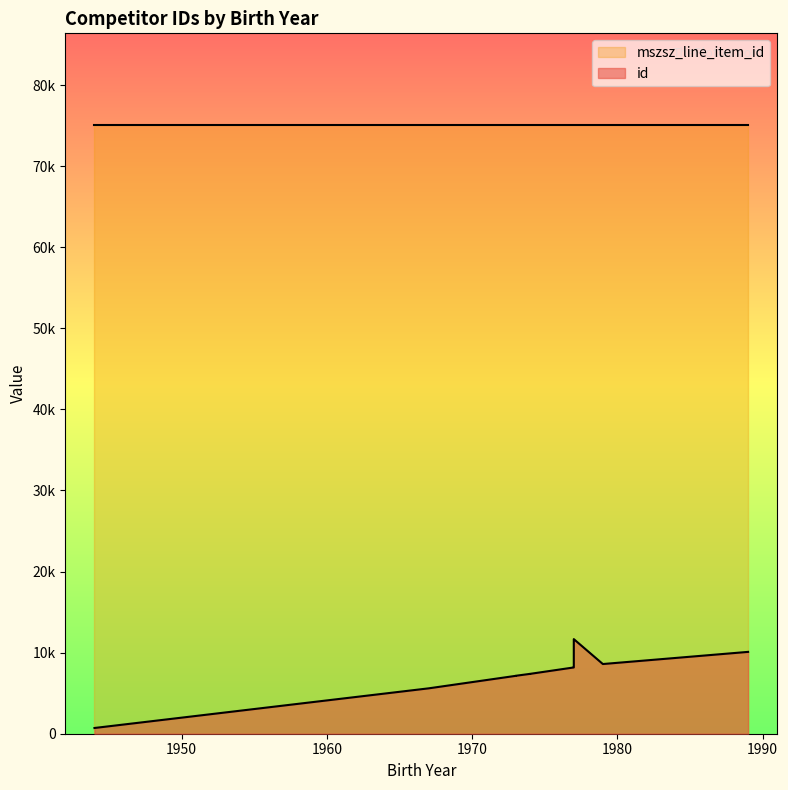

What is the difference between the highest and lowest values at 1973?

67969